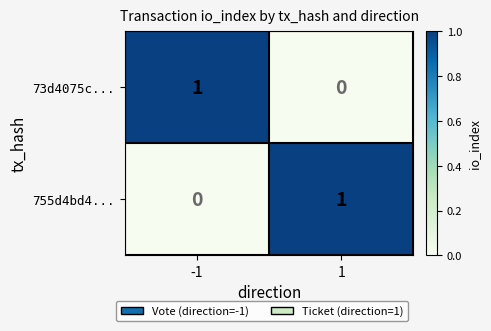

Reading right to left, what are all the values shown in this chart?

73d4075c...: 0	1
755d4bd4...: 1	0